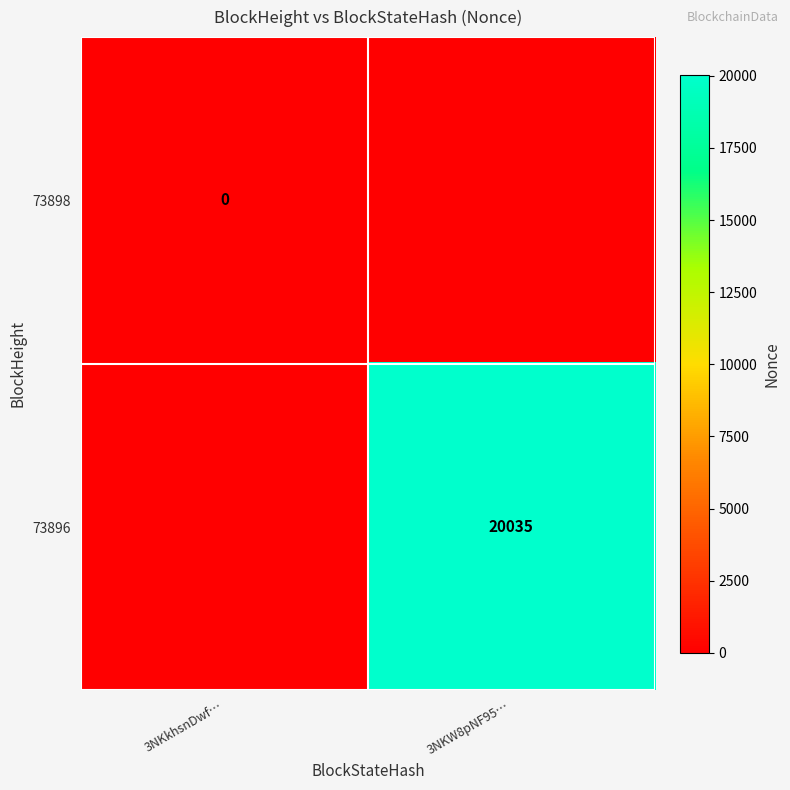

Is it true that 73896 equals 20035 at 3NKW8pNF95…?

True